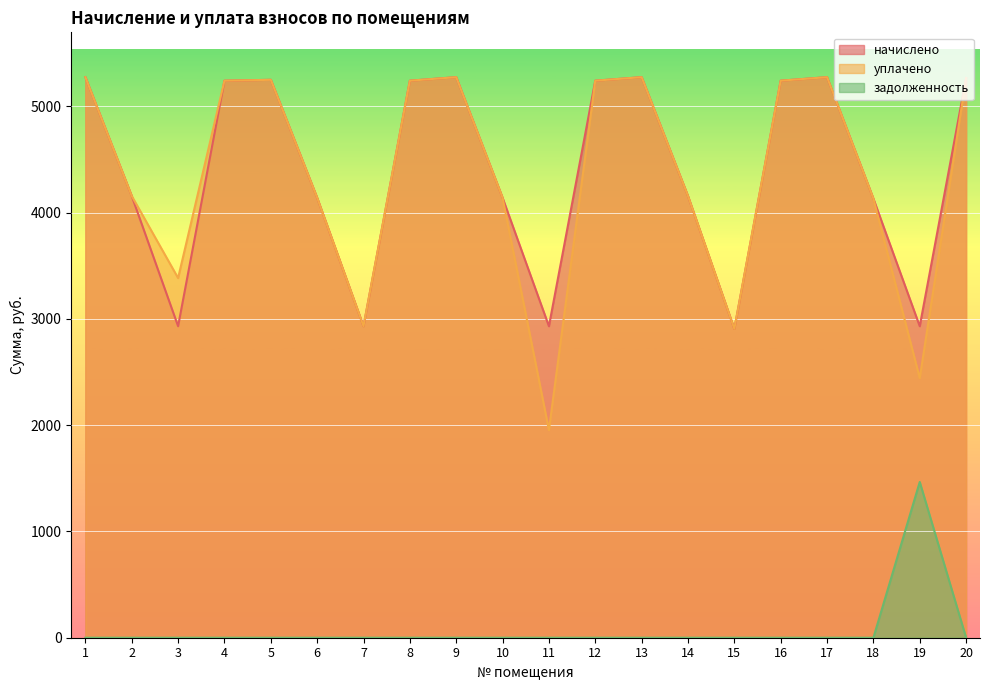

What are all the series names shown in the legend?

начислено, уплачено, задолженность